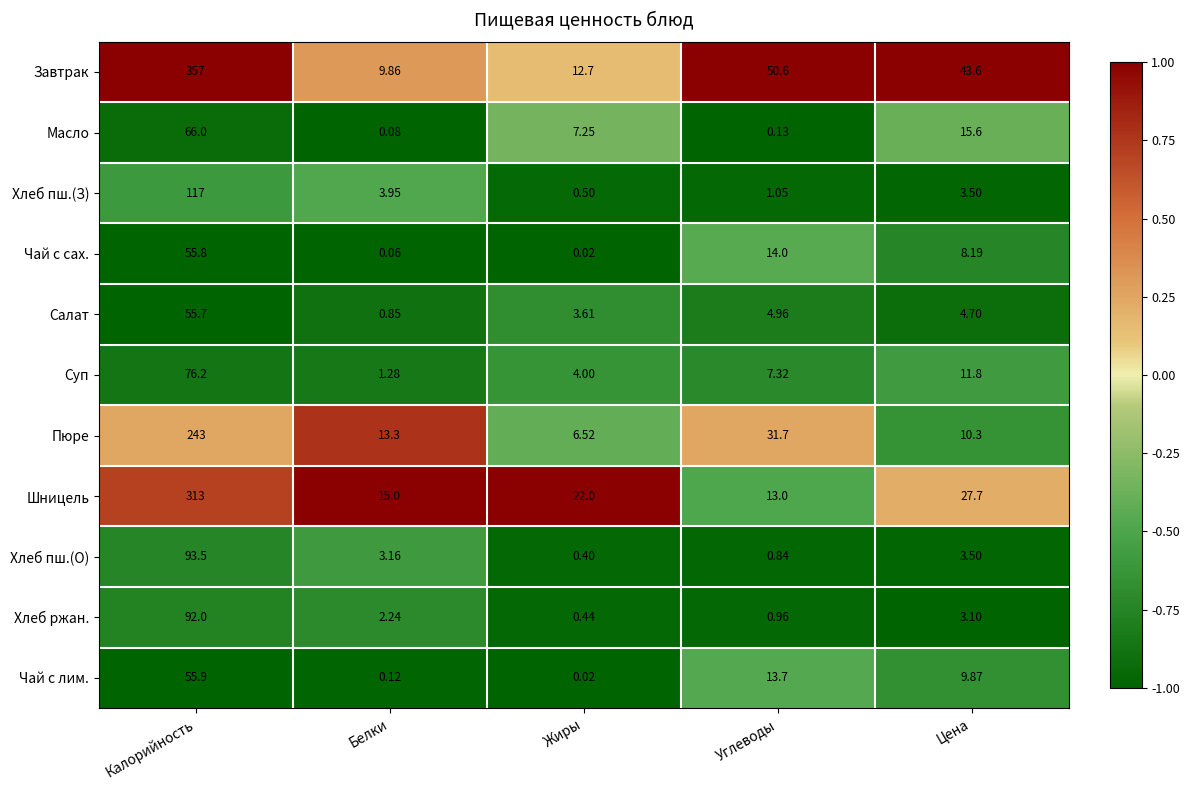

Count the number of data series in this chart.

11